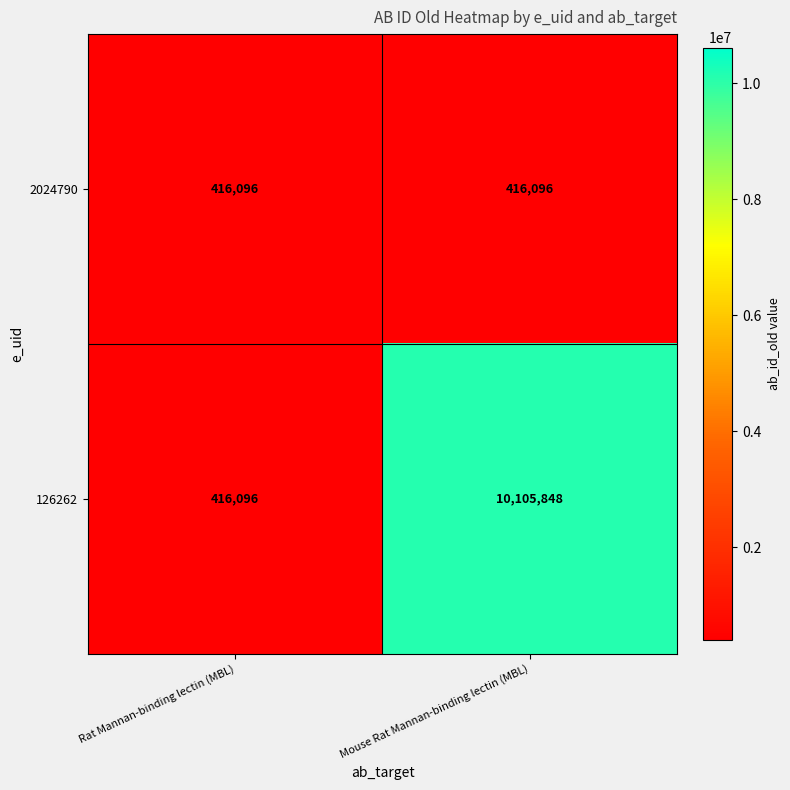

At which category is the sum across all series the highest?

Mouse Rat Mannan-binding lectin (MBL)